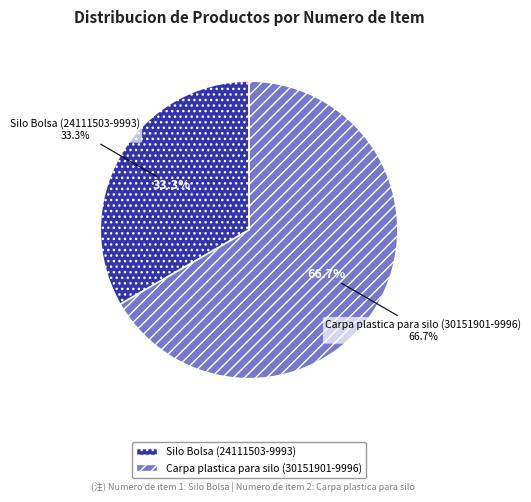

True or false: Carpa plastica para silo (30151901-9996) accounts for 67% of the total.

True